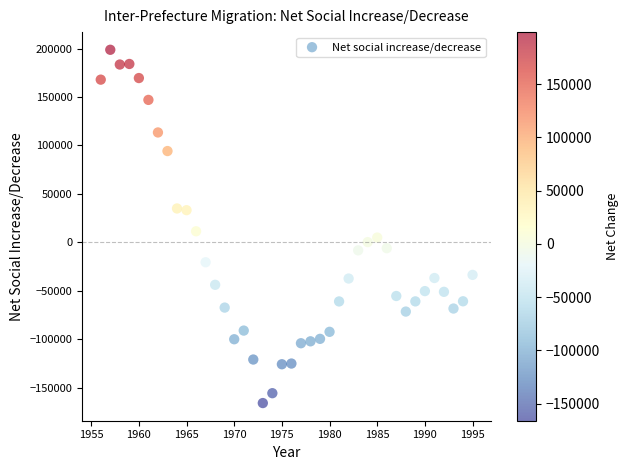

What Y value in the scatter plot is closest to 16348?

11335